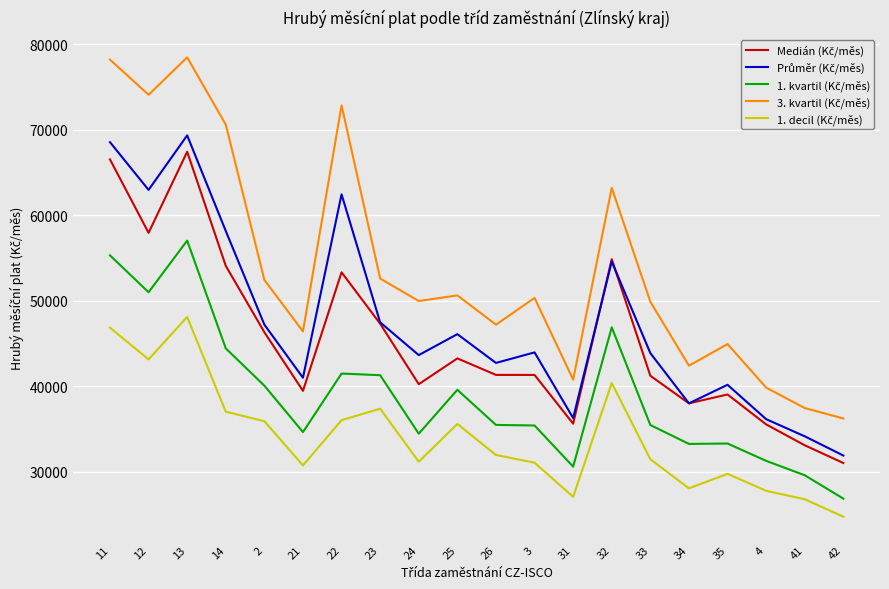

What is the spread (max minus min) of values at 3?

19282.2